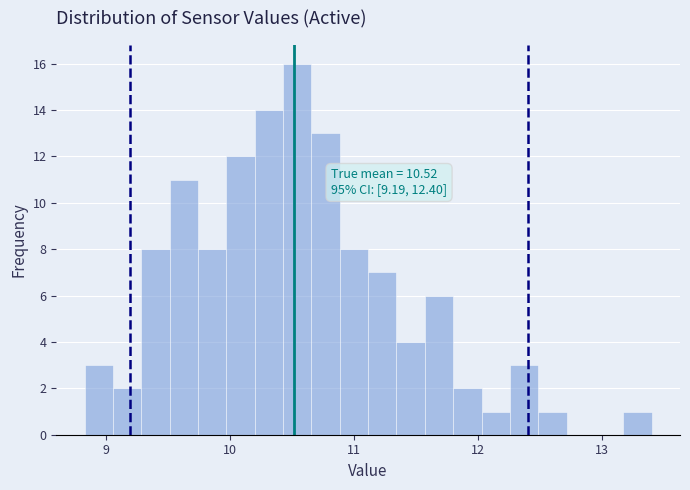

Read against the x-axis, roughly where is the centre of the tallest bar?

10.5